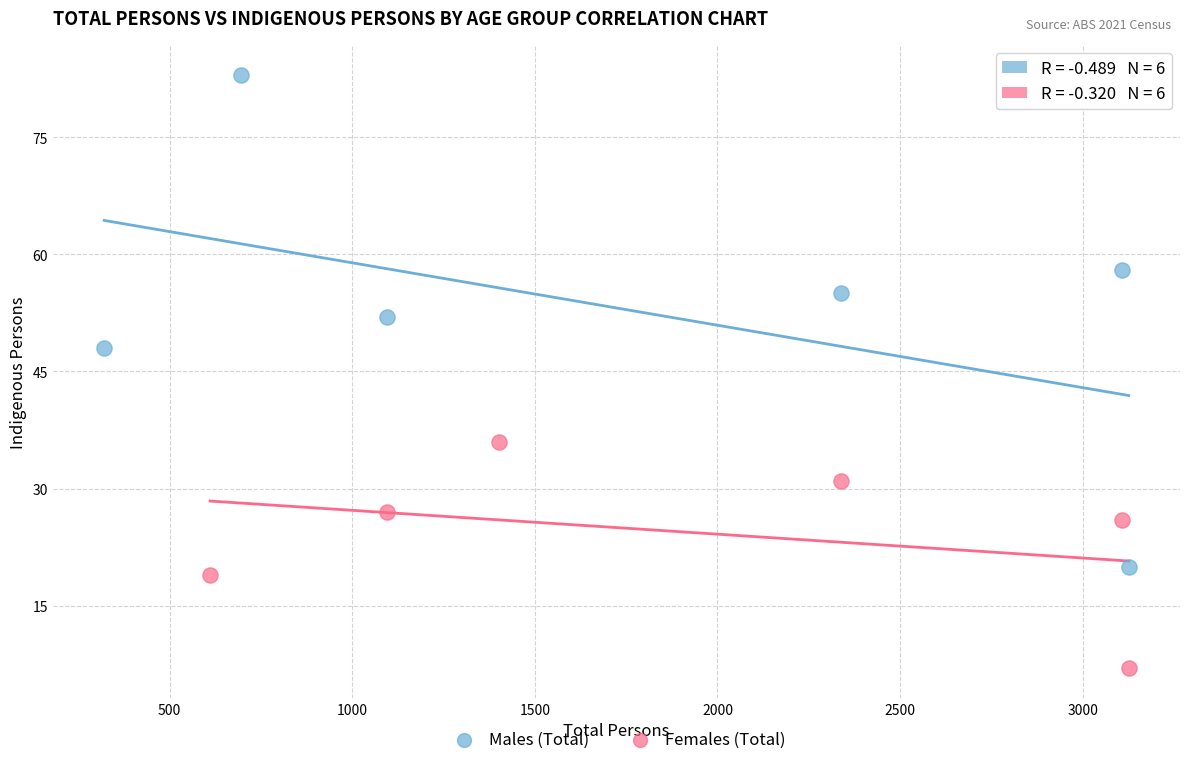

Which series has the widest spread of Y values?

Males (Total)